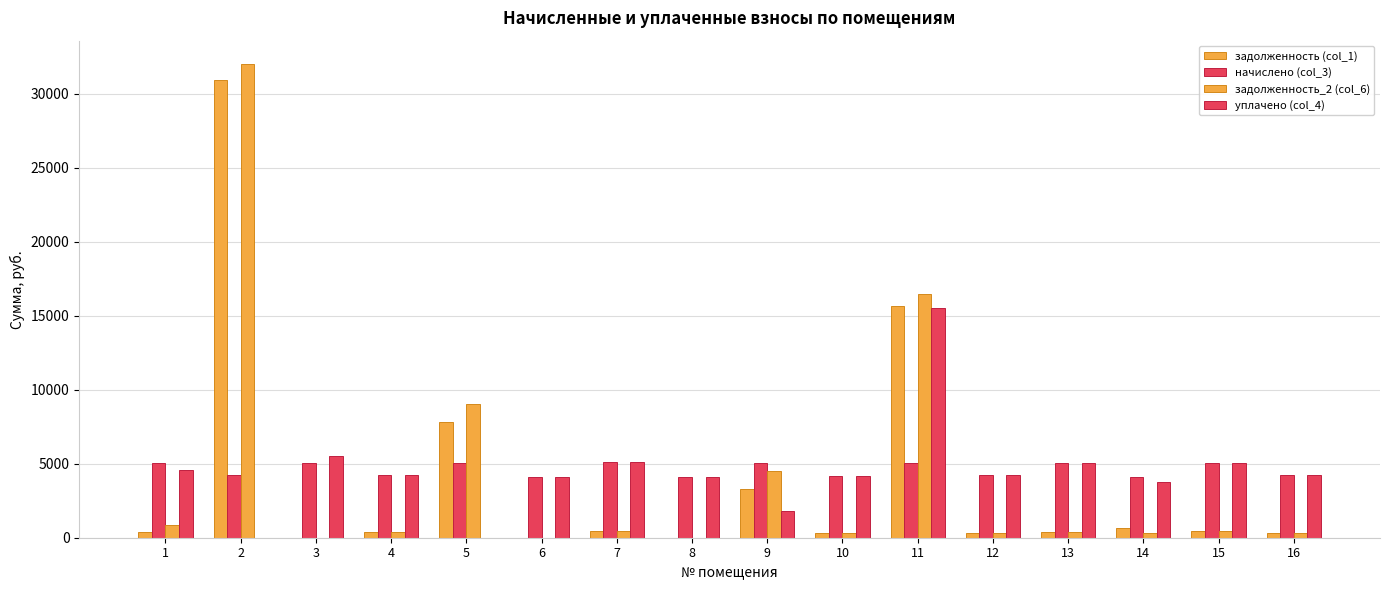

What is the greatest value displayed?

31983.8